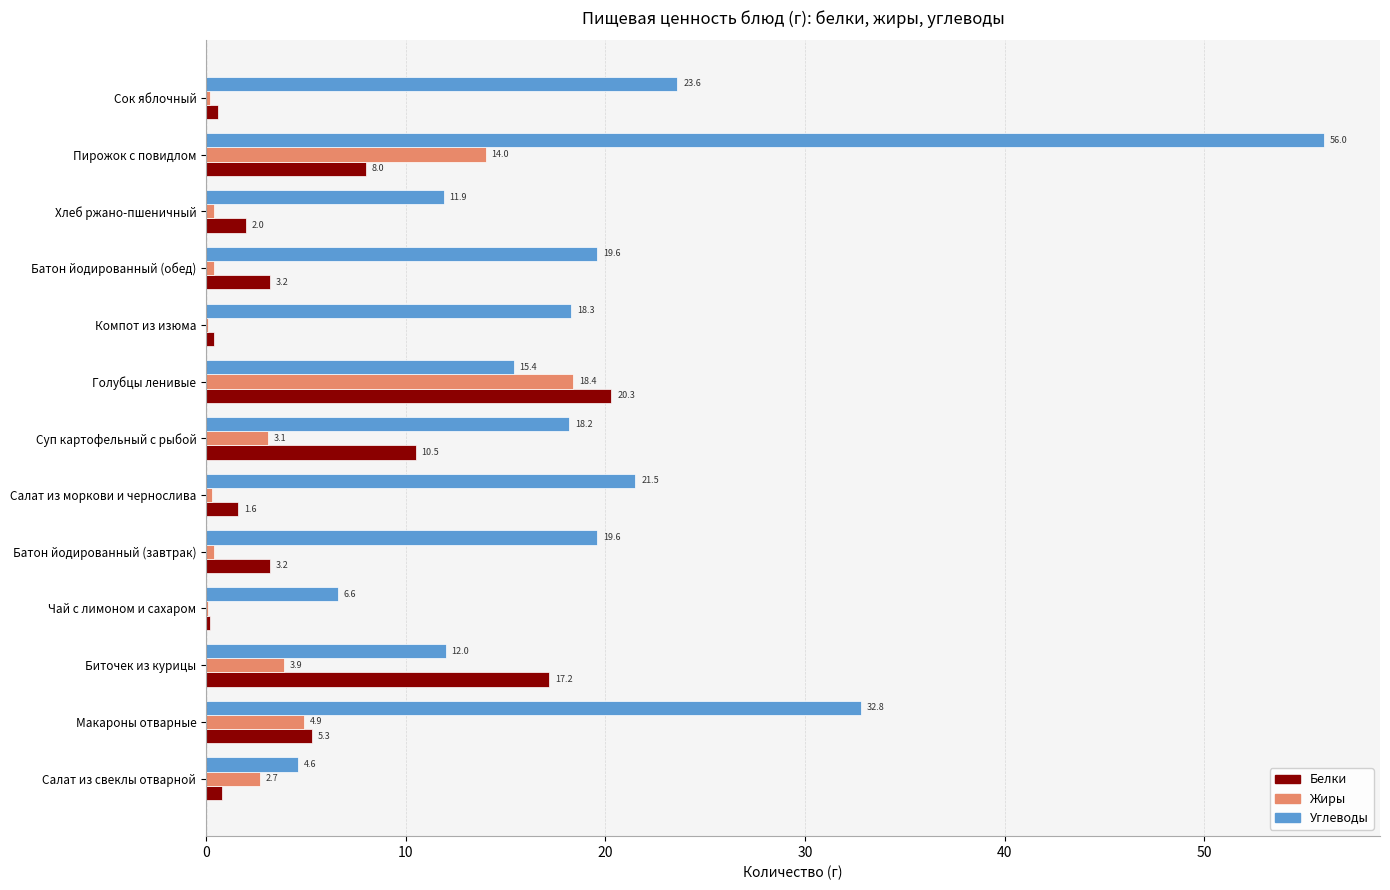

At which label does Жиры reach its peak?

Голубцы ленивые